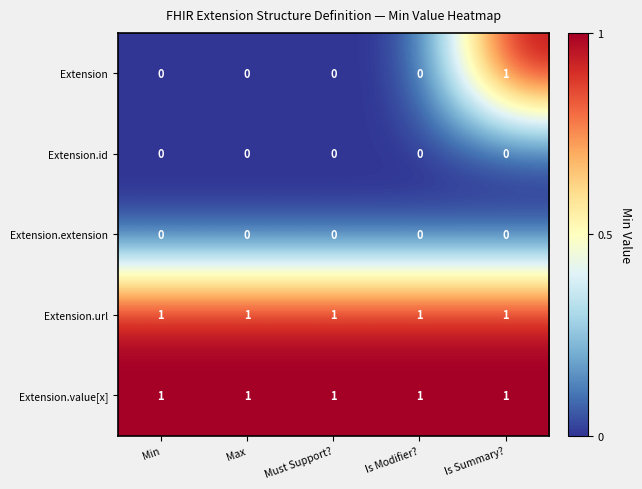

What is the spread (max minus min) of values at Is Modifier??

1